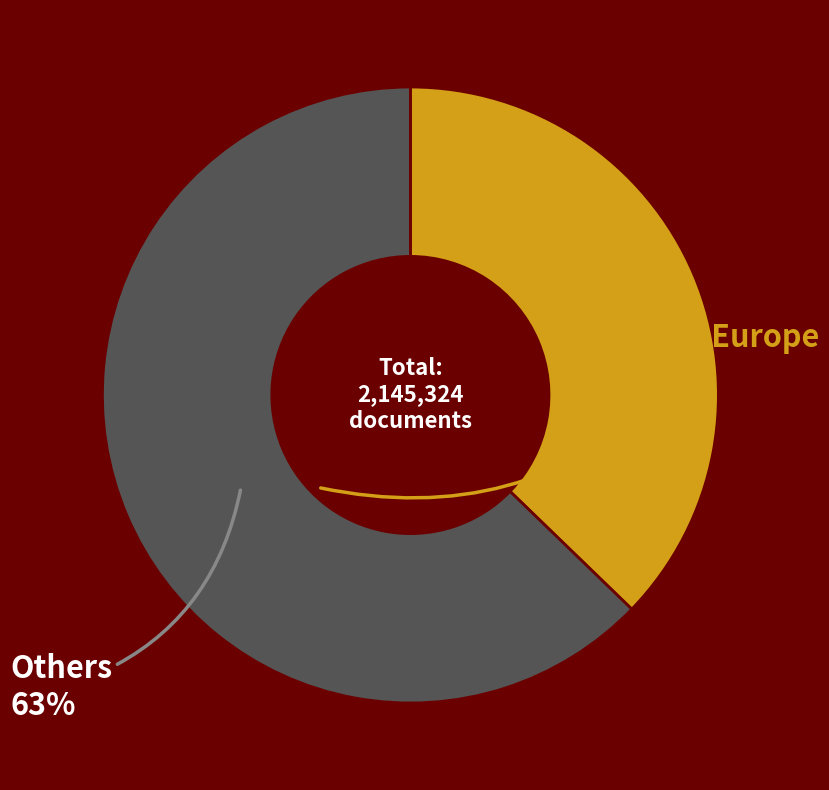

Is there a majority slice in this chart?

Yes